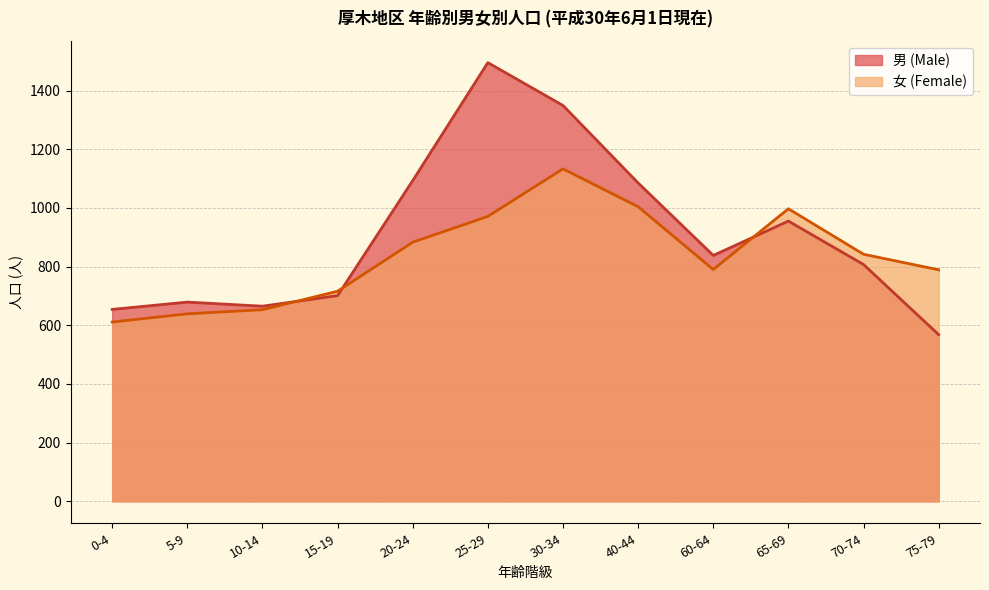

What is the difference between the 女 (Female) values at 10-14 and 0-4?

42